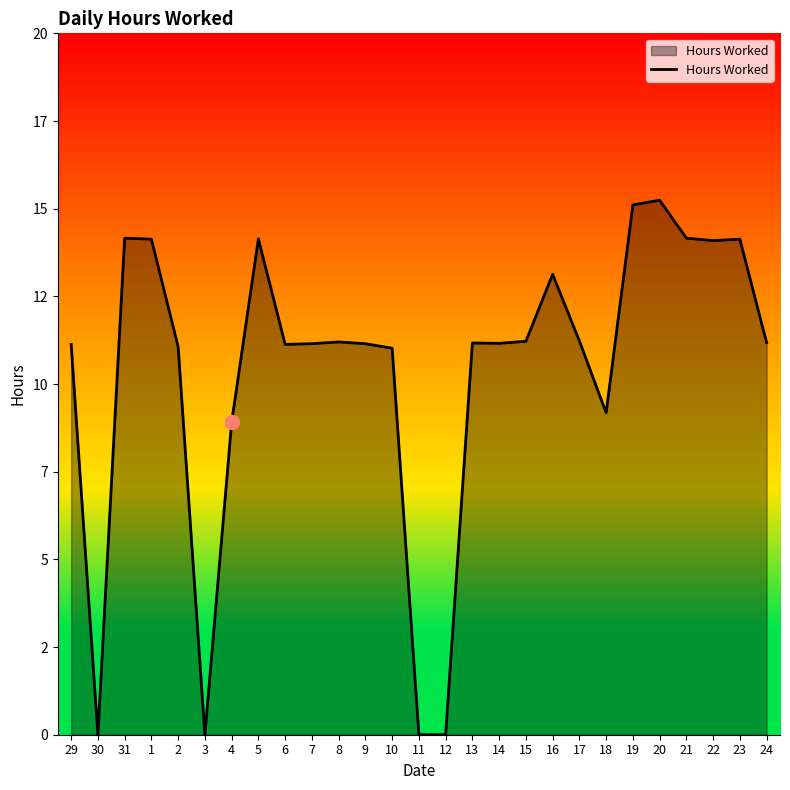

What is the ratio of the value at 21 to the value at 18?

1.5